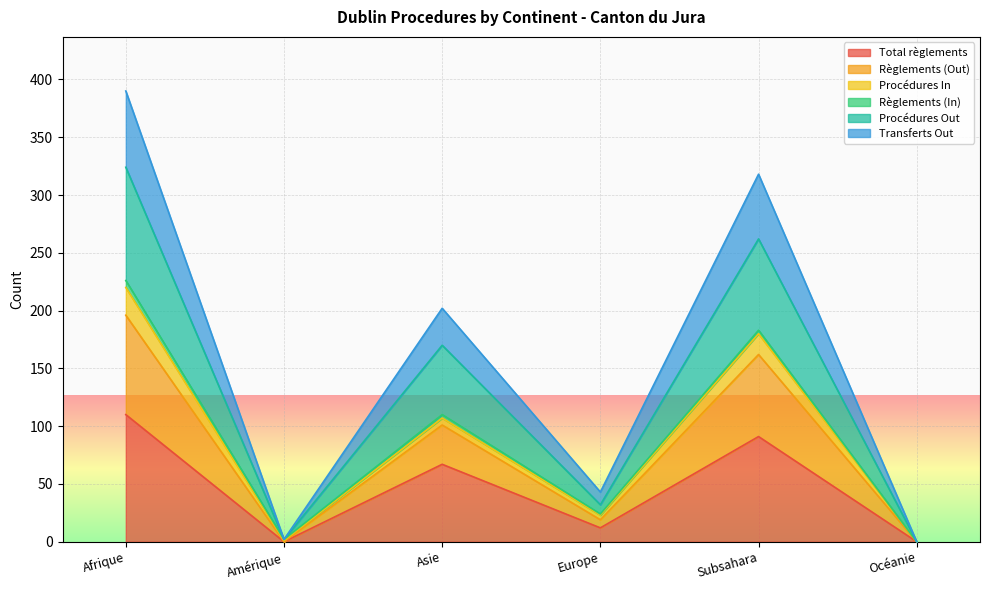

Does the chart display data point markers on the line(s)?

No